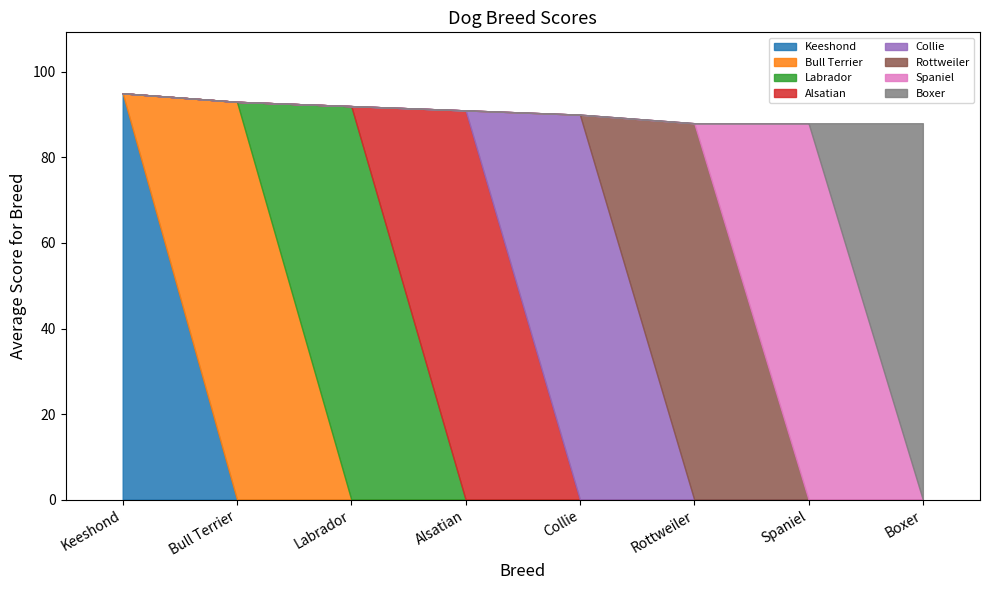

How many values are below 91?

4